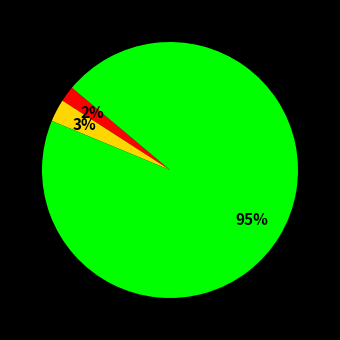

Is there a majority slice in this chart?

Yes